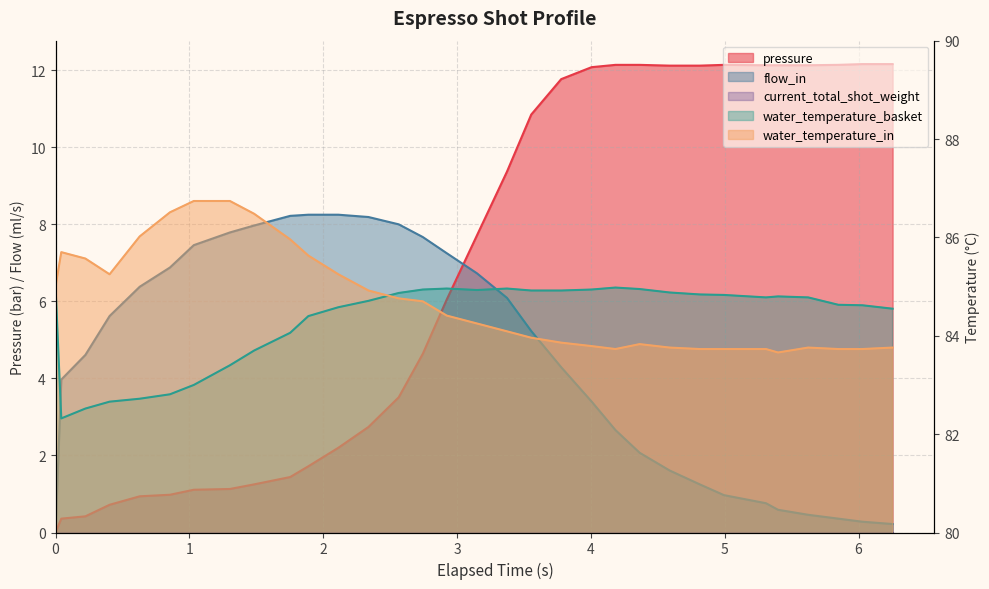

Reading left to right, list all the values displayed in this chart.

pressure: 0.0	0.4	0.4	0.7	0.9	1.0	1.1	1.1	1.2	1.4	1.7	2.2	2.7	3.5	4.6	6.0	7.7	9.4	10.8	11.8	12.1	12.1	12.1	12.1	12.1	12.1	12.1	12.1	12.1	12.1	12.2	12.2
flow_in: 0.0	4.0	4.6	5.6	6.4	6.9	7.5	7.8	8.0	8.2	8.2	8.2	8.2	8.0	7.7	7.2	6.7	6.1	5.2	4.3	3.4	2.7	2.1	1.6	1.2	1.0	0.8	0.6	0.5	0.4	0.3	0.2
water_temperature_basket: 85.0	82.3	82.5	82.7	82.7	82.8	83.0	83.4	83.7	84.1	84.4	84.6	84.7	84.9	84.9	85.0	84.9	85.0	84.9	84.9	84.9	85.0	85.0	84.9	84.8	84.8	84.8	84.8	84.8	84.6	84.6	84.5
water_temperature_in: 85.0	85.7	85.6	85.2	86.0	86.5	86.7	86.7	86.5	86.0	85.6	85.2	84.9	84.8	84.7	84.4	84.2	84.1	84.0	83.9	83.8	83.7	83.8	83.8	83.7	83.7	83.7	83.7	83.8	83.7	83.7	83.8